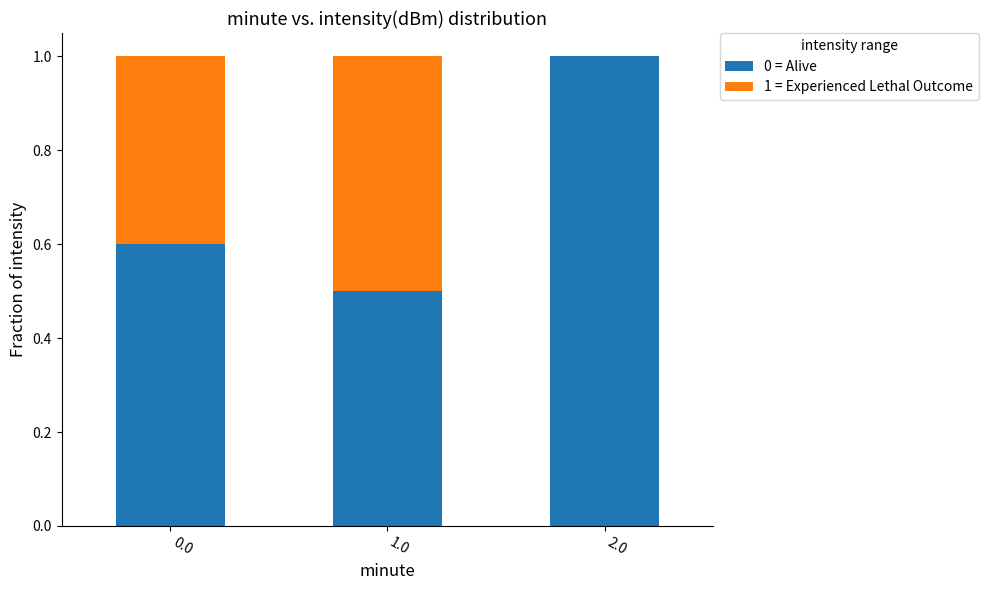

What is the total value across all series at 1.0?

1.0